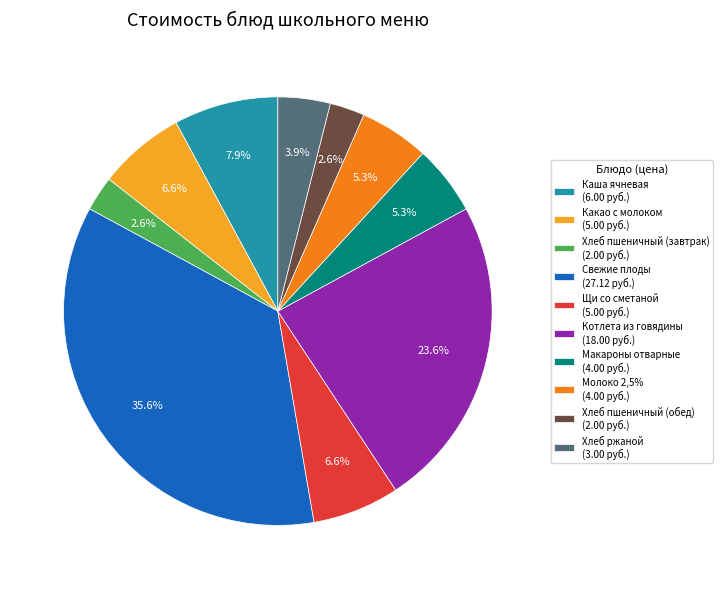

What is the ratio of the value at Хлеб пшеничный (завтрак) (2.00 руб.) to the value at Щи со сметаной (5.00 руб.)?

0.4